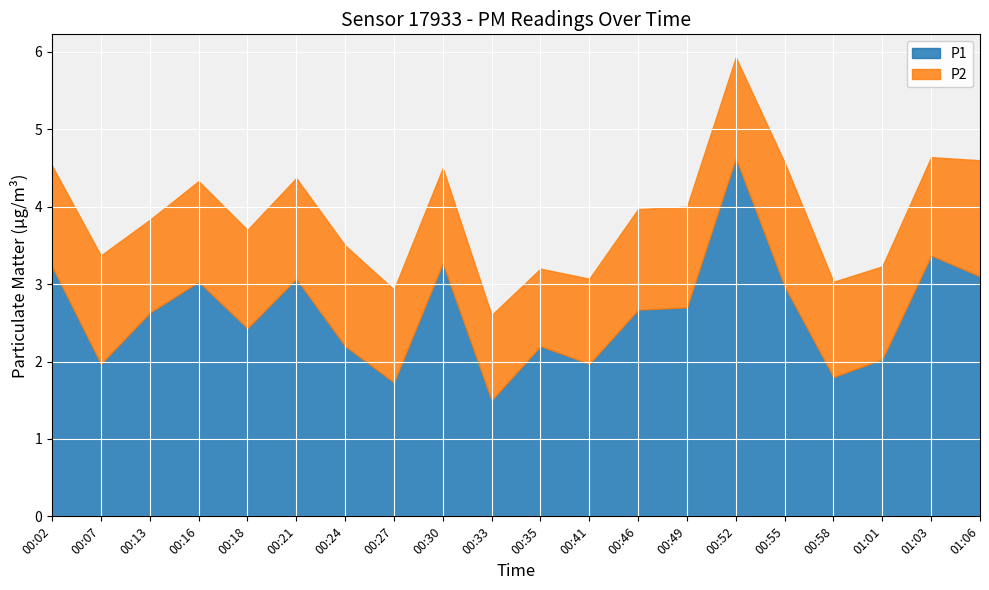

True or false: P1 has a value of 0.5 at 00:13.

False